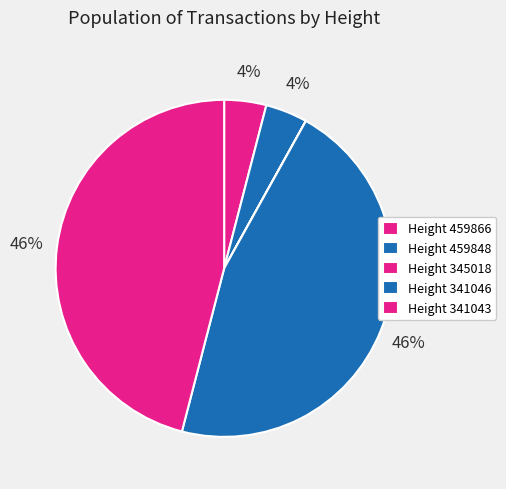

How many slices are in this pie chart?

5